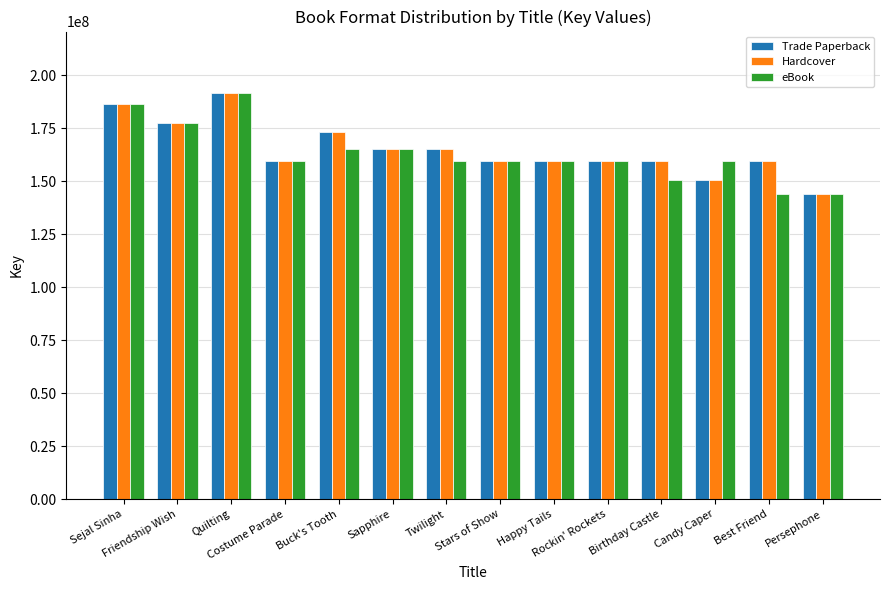

What is the label of the 3rd bar from the right?

Candy Caper